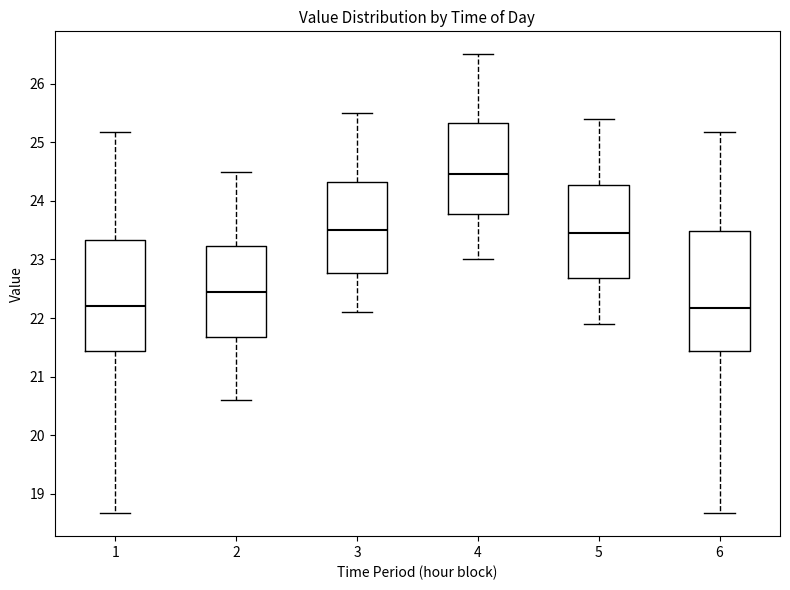

Reading left to right, transcribe this box plot: for each box, give where its median line is, the range the box spans, and where its two whiskers end, as read against the y-axis. The values are not printed on the chart, so give them approximately, as read against the axis.

1: median 22.2, box 21.4 to 23.3, whiskers 18.7 to 25.2
2: median 22.5, box 21.7 to 23.2, whiskers 20.6 to 24.5
3: median 23.5, box 22.8 to 24.3, whiskers 22.1 to 25.5
4: median 24.5, box 23.8 to 25.3, whiskers 23.0 to 26.5
5: median 23.5, box 22.7 to 24.3, whiskers 21.9 to 25.4
6: median 22.2, box 21.4 to 23.5, whiskers 18.7 to 25.2